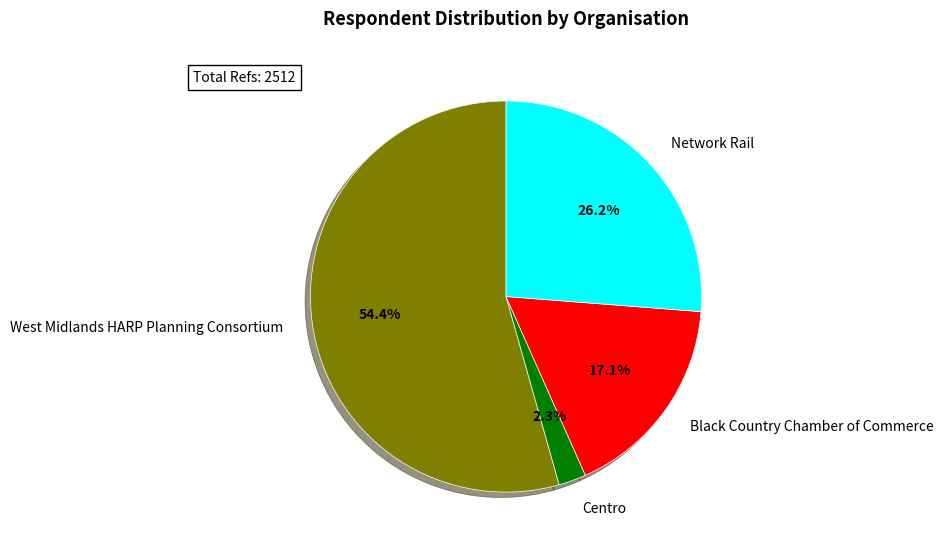

Approximately how many times larger is the value at Black Country Chamber of Commerce compared to Network Rail?

0.7